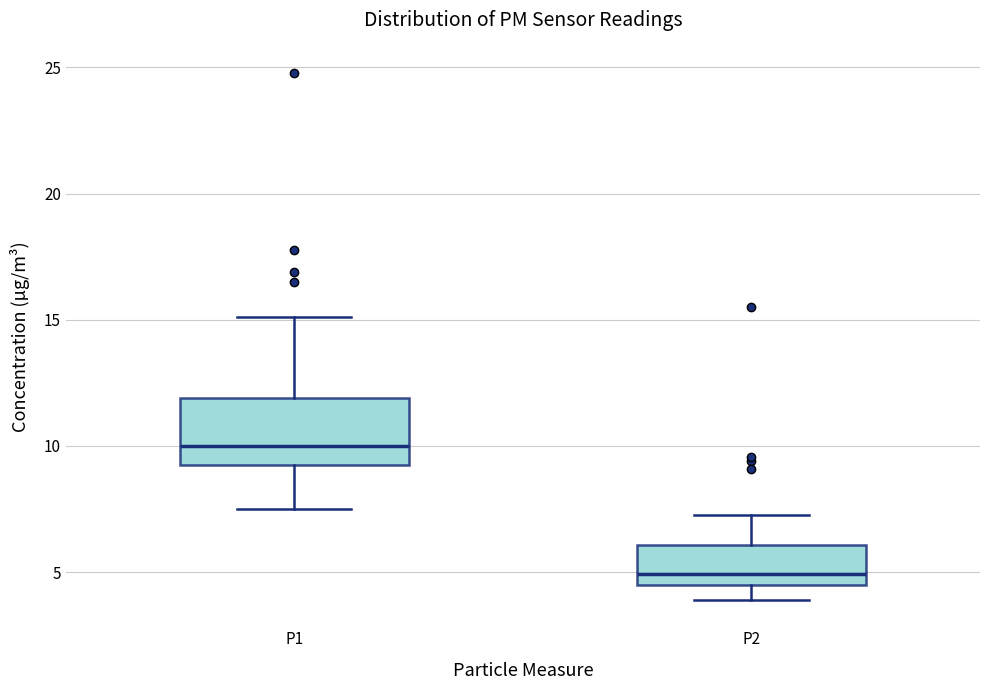

Where does the lower whisker of the box for P1 end on the y-axis? The values are not printed on the chart, so give them approximately, as read against the axis.

7.5